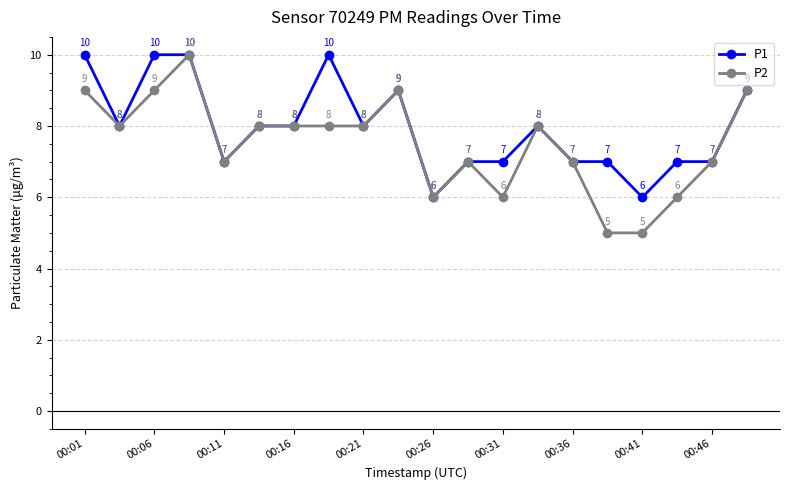

Reading left to right, list all the values displayed in this chart.

P1: 10	8	10	10	7	8	8	10	8	9	6	7	7	8	7	7	6	7	7	9
P2: 9	8	9	10	7	8	8	8	8	9	6	7	6	8	7	5	5	6	7	9